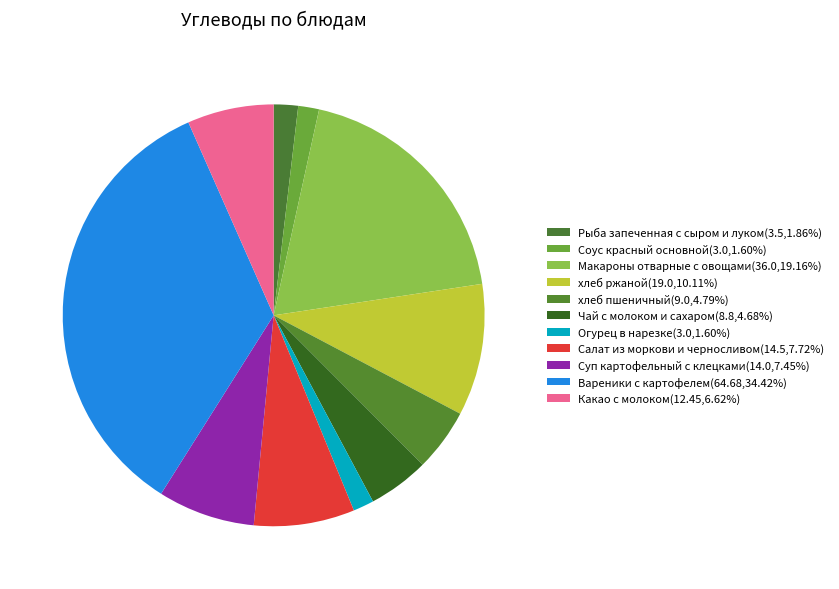

How many segments does this pie chart have?

11